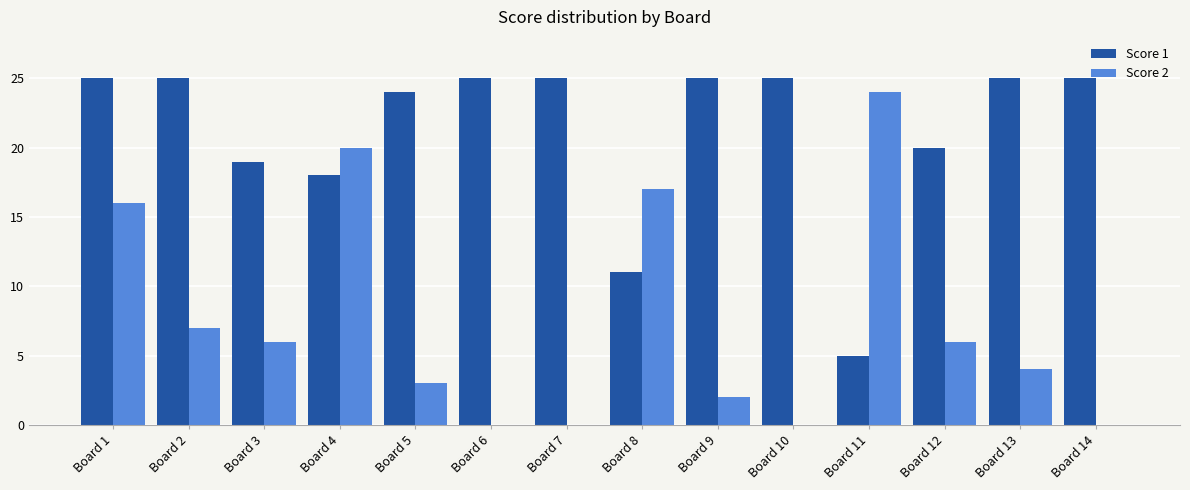

Is the value of Score 1 at Board 9 greater than the value of Score 2 at Board 3?

Yes